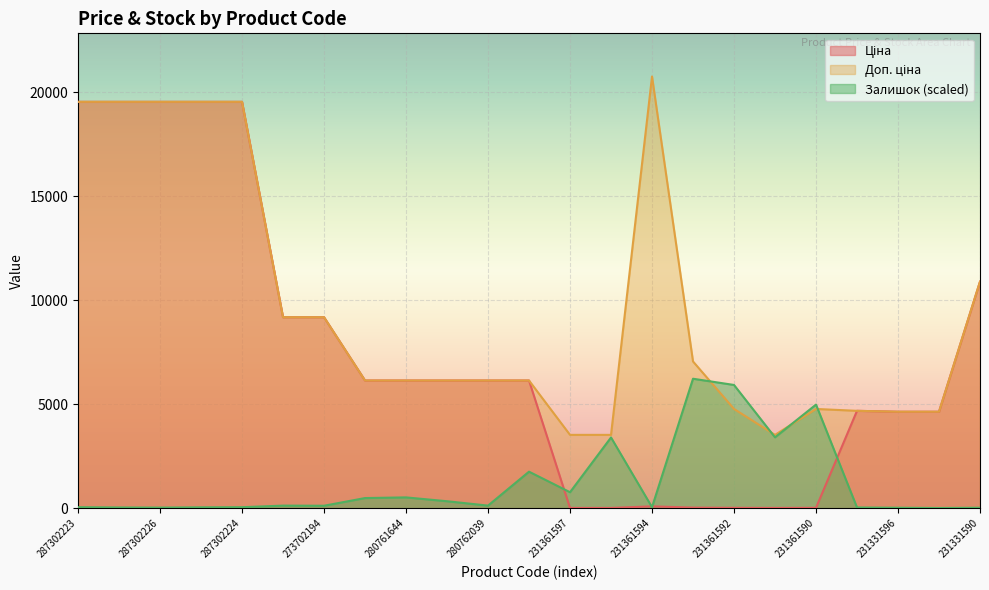

What is the difference between the maximum and minimum values in the Доп. ціна series?

17231.8